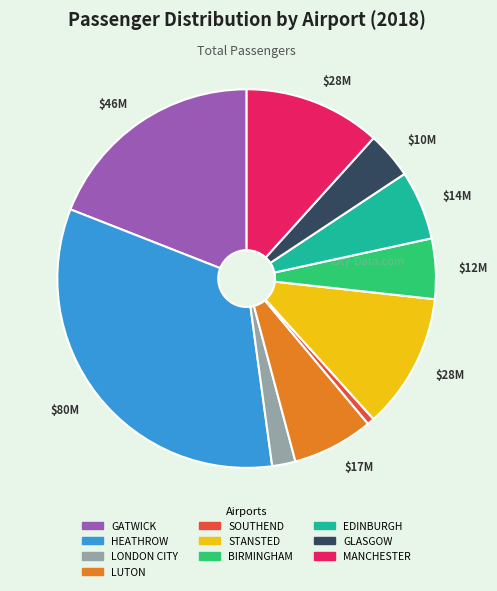

Does any single category account for the majority?

No